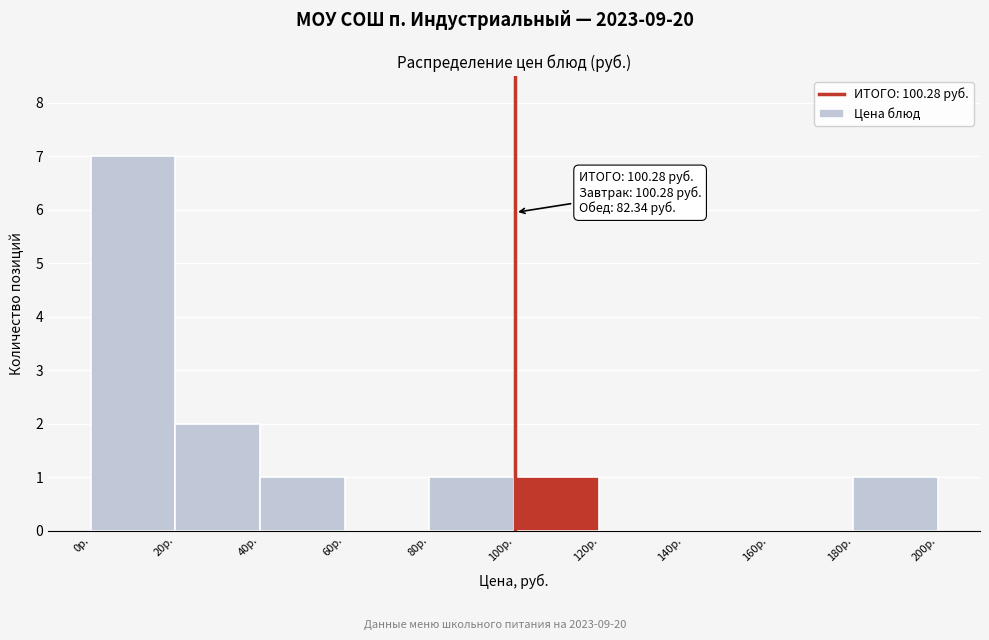

Over which range of the x-axis is the bar tallest?

0 to 20